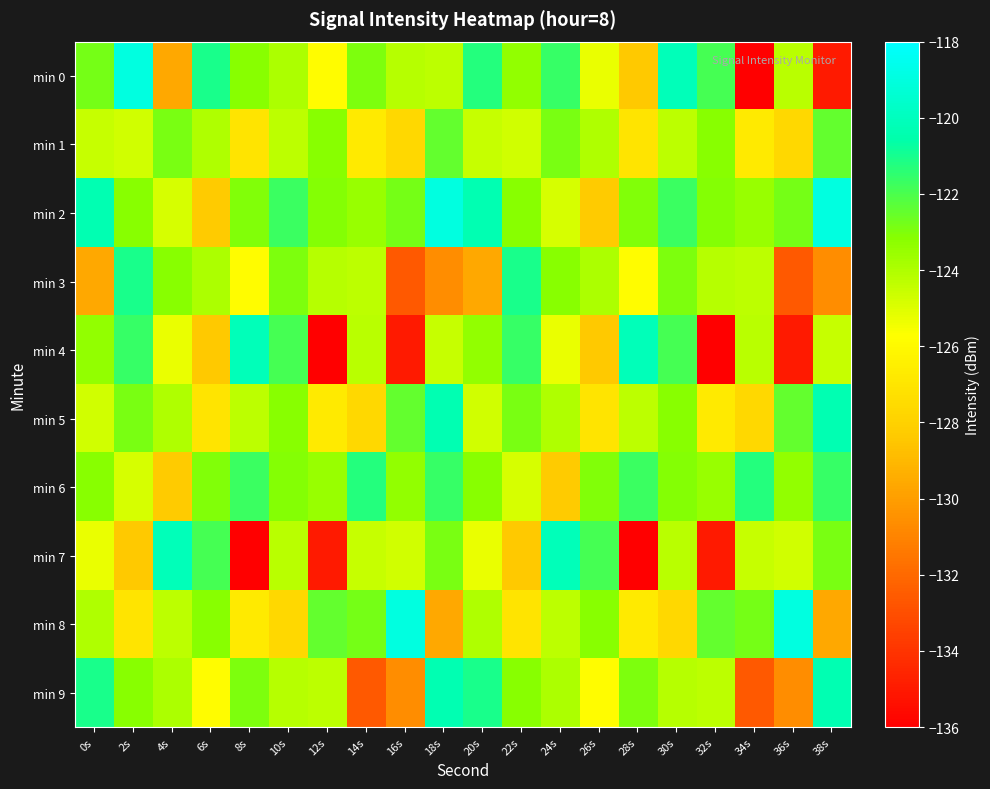

Which has a higher value, 4s or 28s?

28s